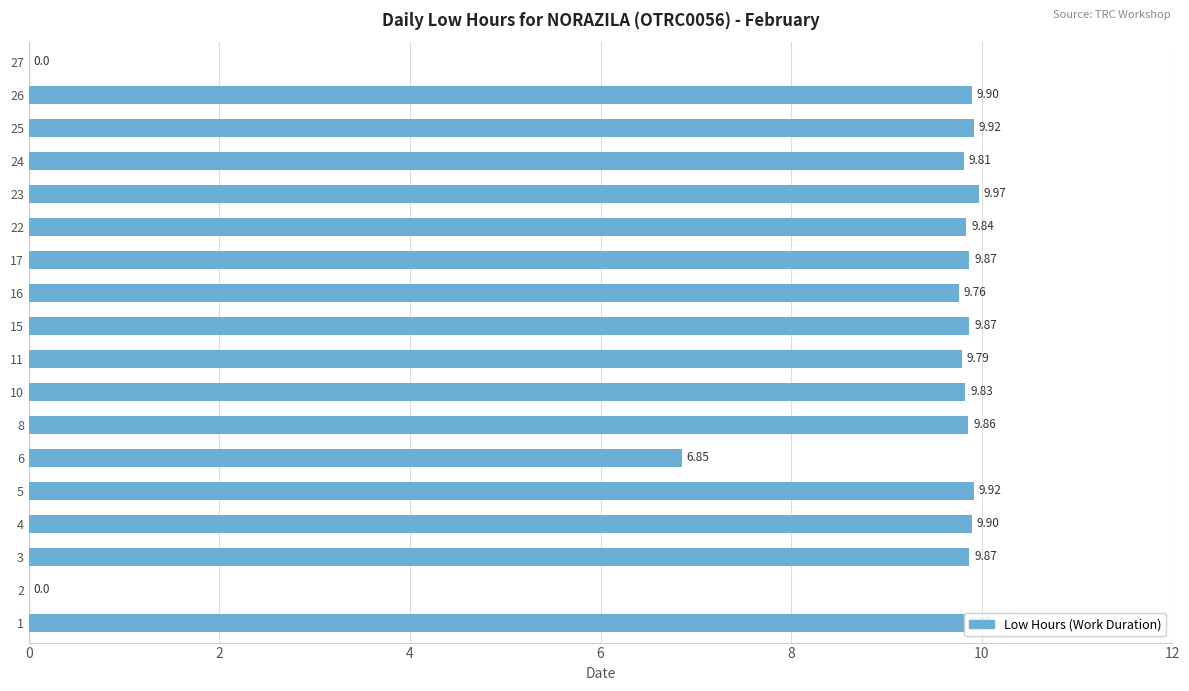

Which has a higher value, 17 or 8?

17